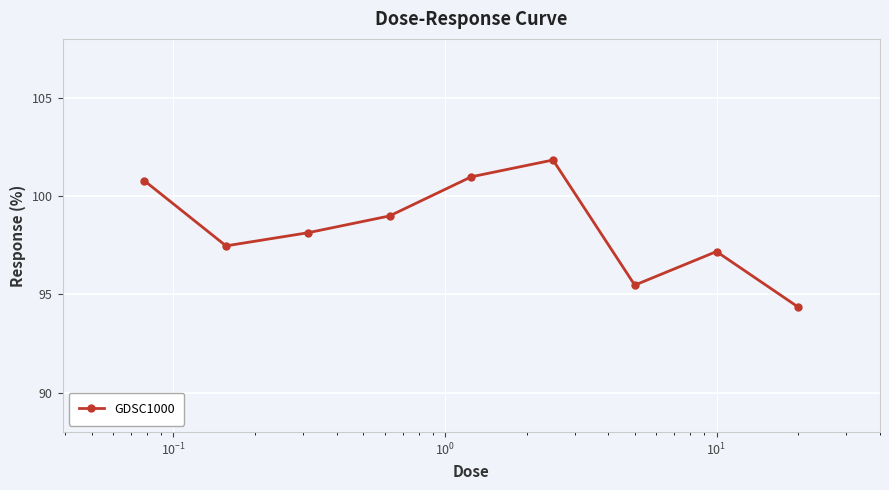

Reading right to left, extract all data points from this chart.

94.4	97.2	95.5	101.8	101.0	99.0	98.1	97.5	100.8